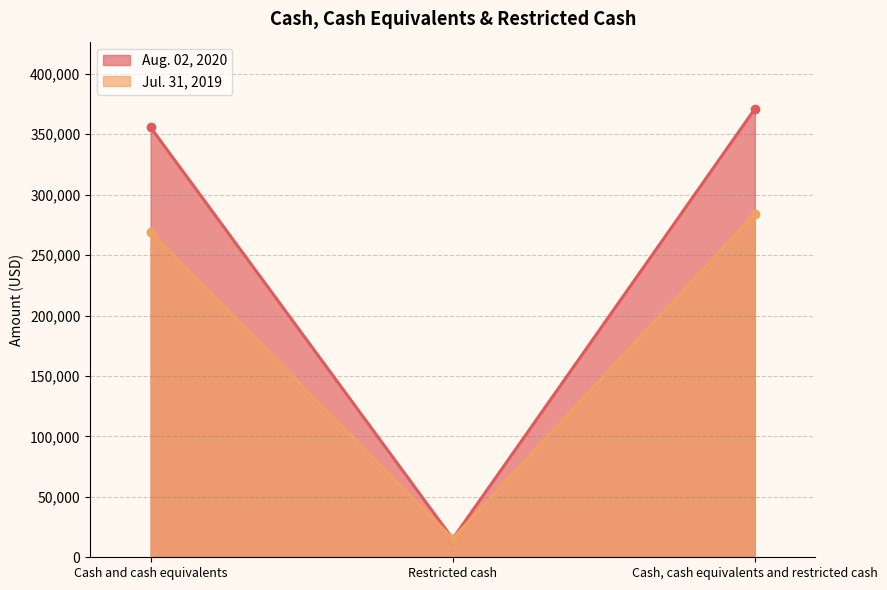

What is the greatest value displayed?

370888